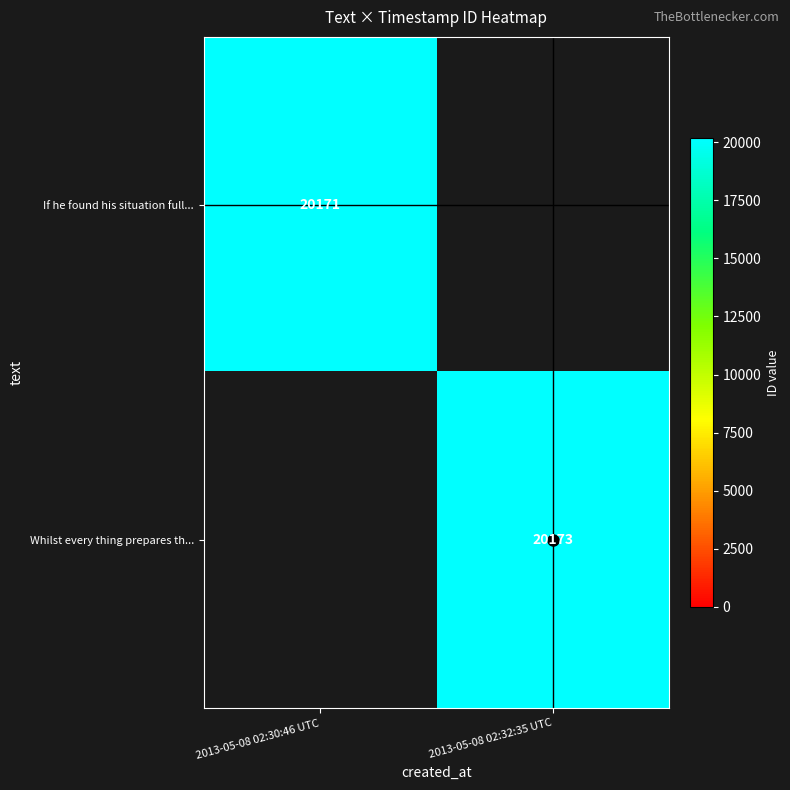

List the labels in order of If he found his situation full... value, smallest first.

2013-05-08 02:30:46 UTC, 2013-05-08 02:32:35 UTC